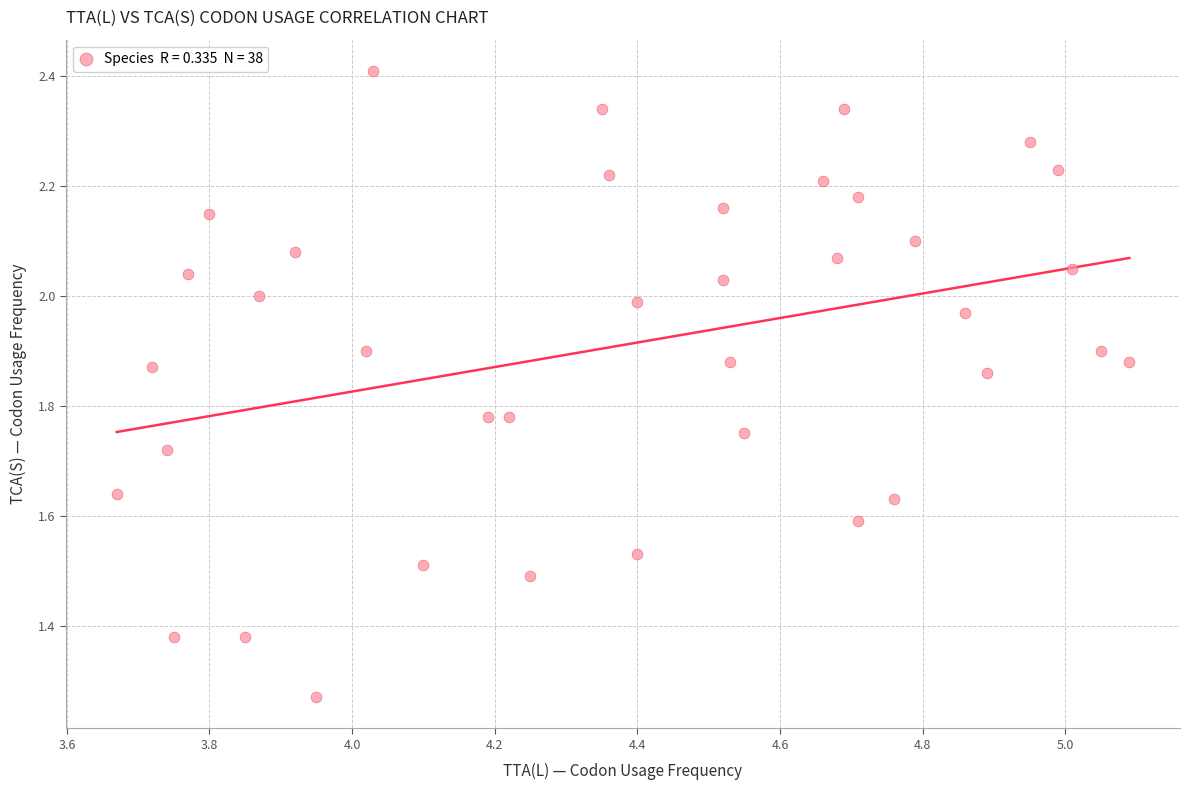

What is the range of Y values (max minus min)?

1.1